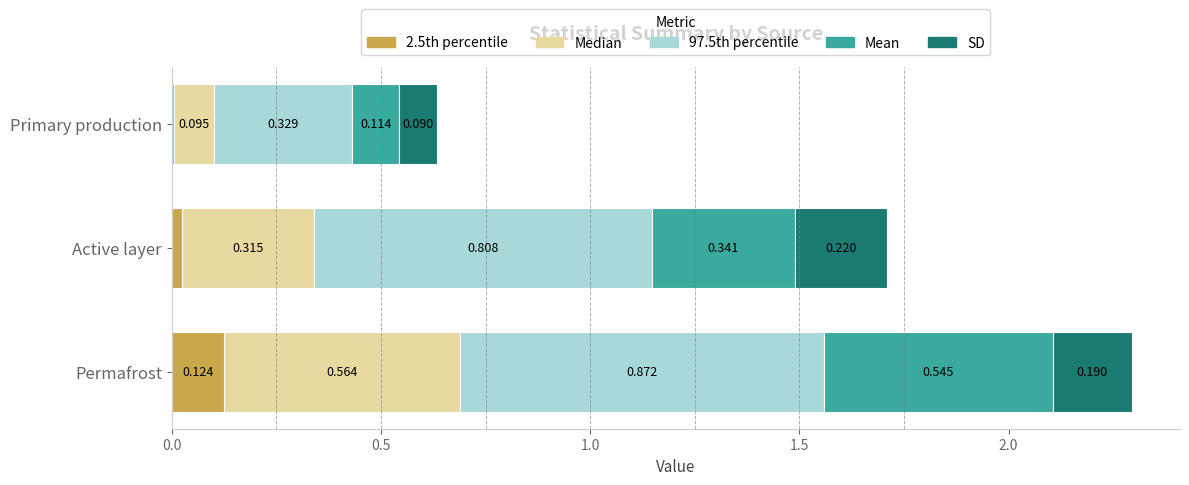

How many bars are there in total?

15